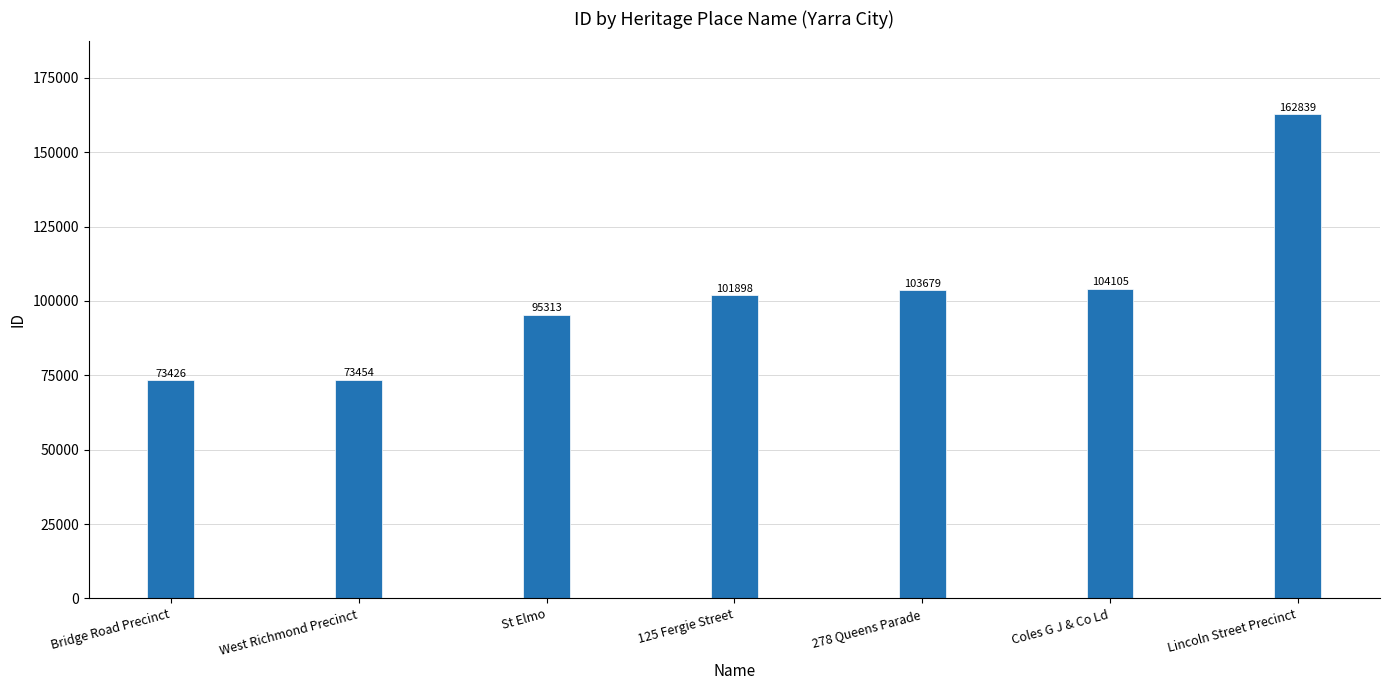

What is the difference between the maximum and second lowest values?

89385